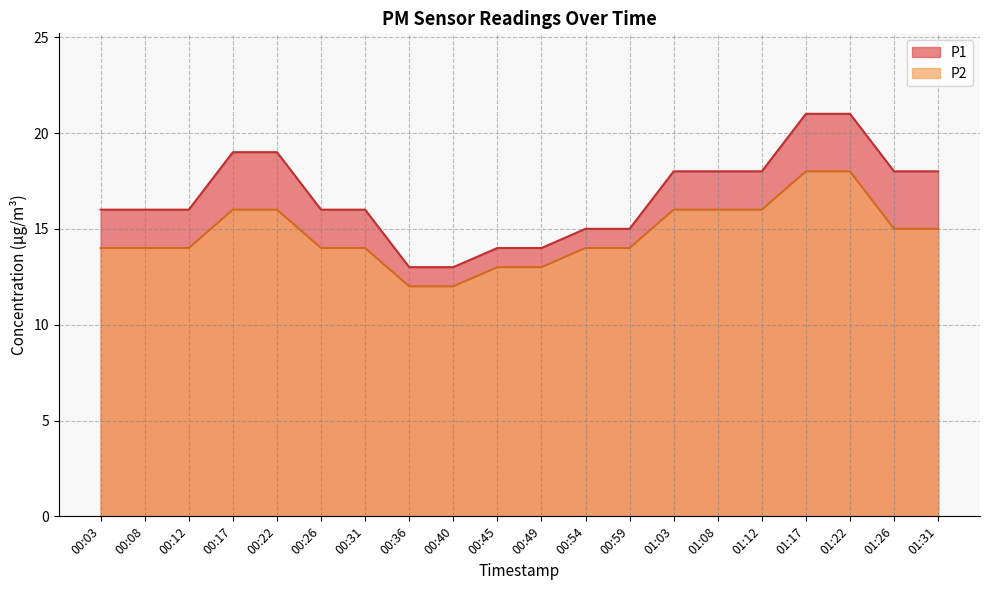

The P1 series shows 6 at 00:54. True or false?

False